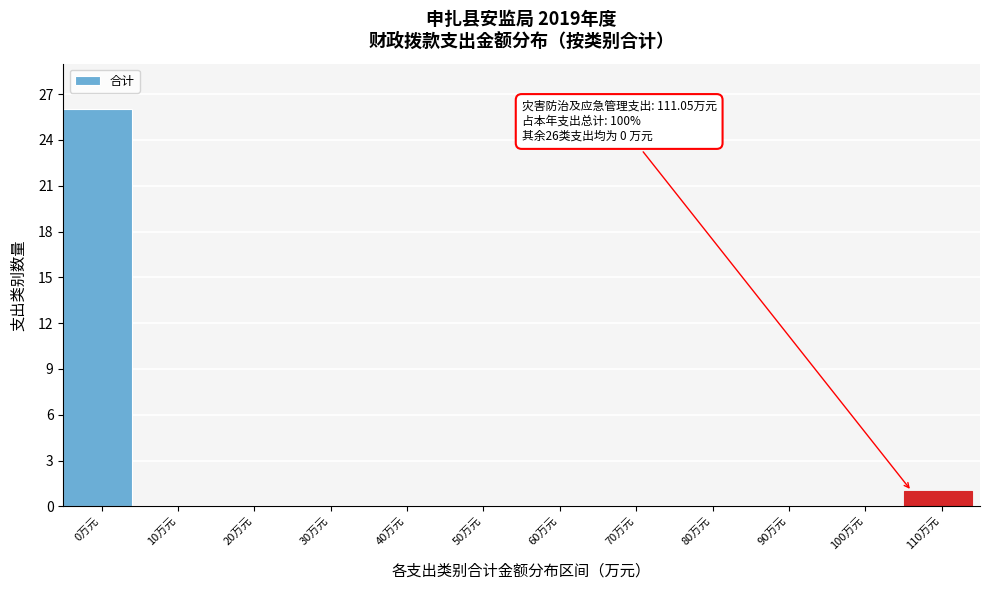

Reading left to right, extract all data points from this chart.

0万元=26	10万元=0	20万元=0	30万元=0	40万元=0	50万元=0	60万元=0	70万元=0	80万元=0	90万元=0	100万元=0	110万元=1